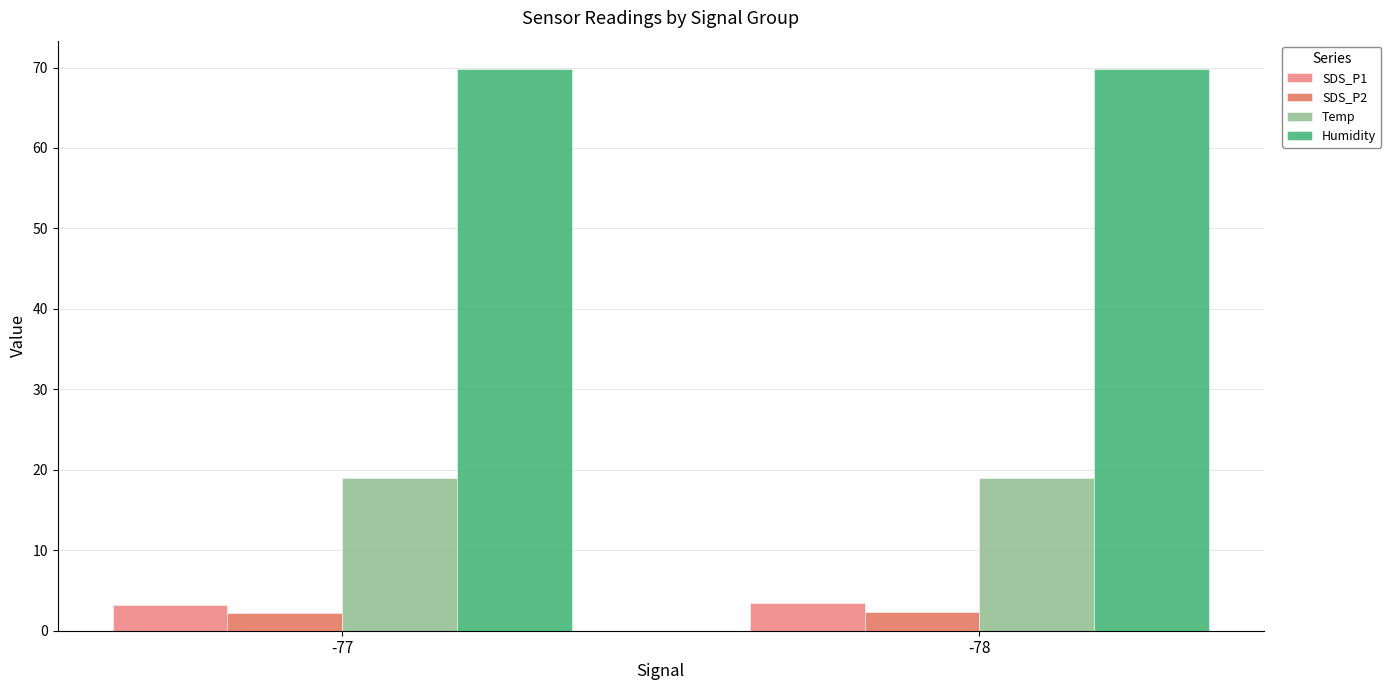

What is the average value of the Temp series?

18.9